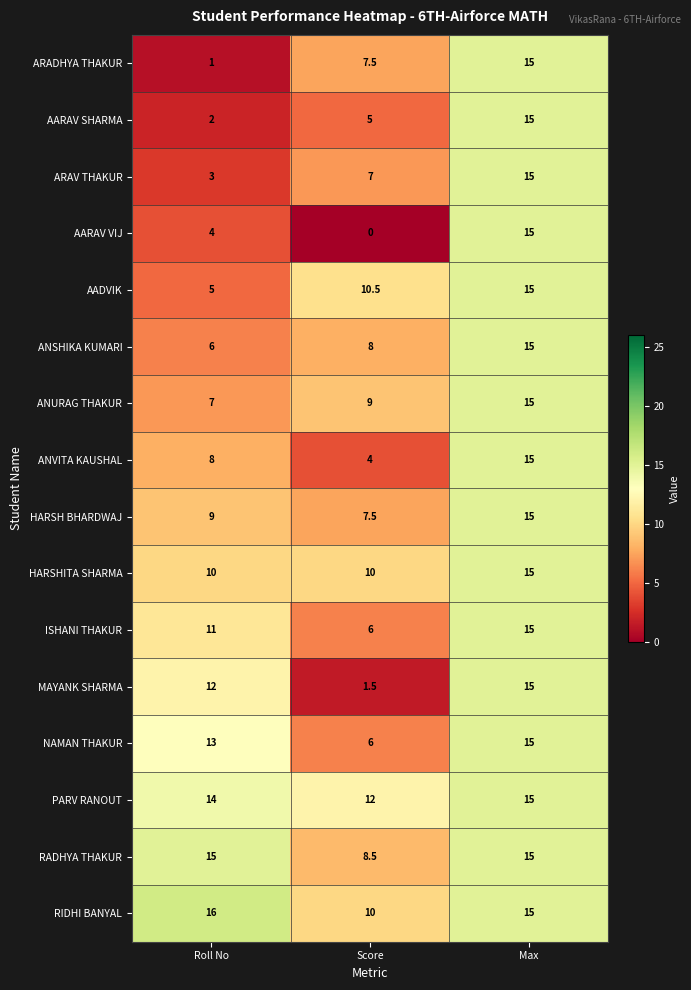

The value of HARSHITA SHARMA at Max is 15.0. True or false?

True